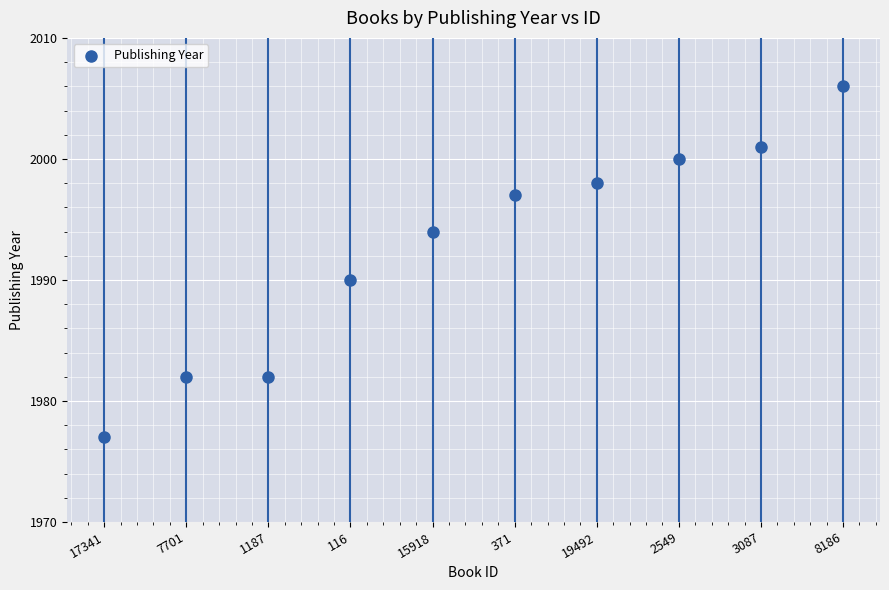

What Y value in the scatter plot is closest to 1991?

1990